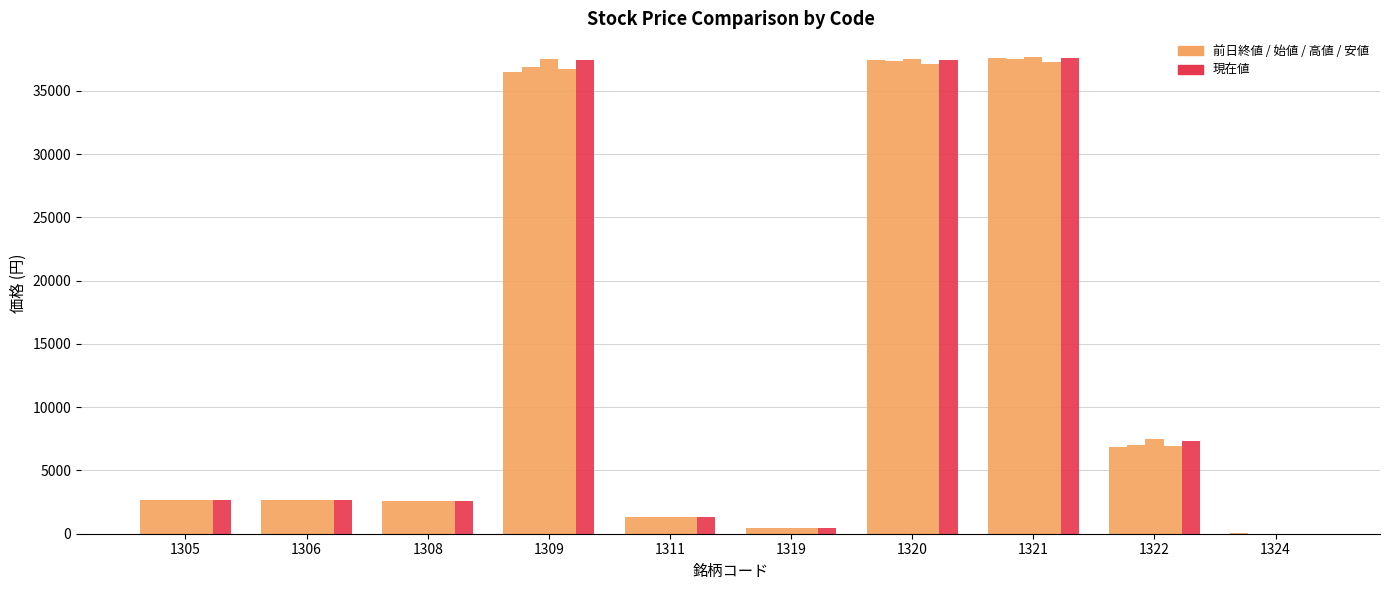

How many distinct data groups are displayed?

5